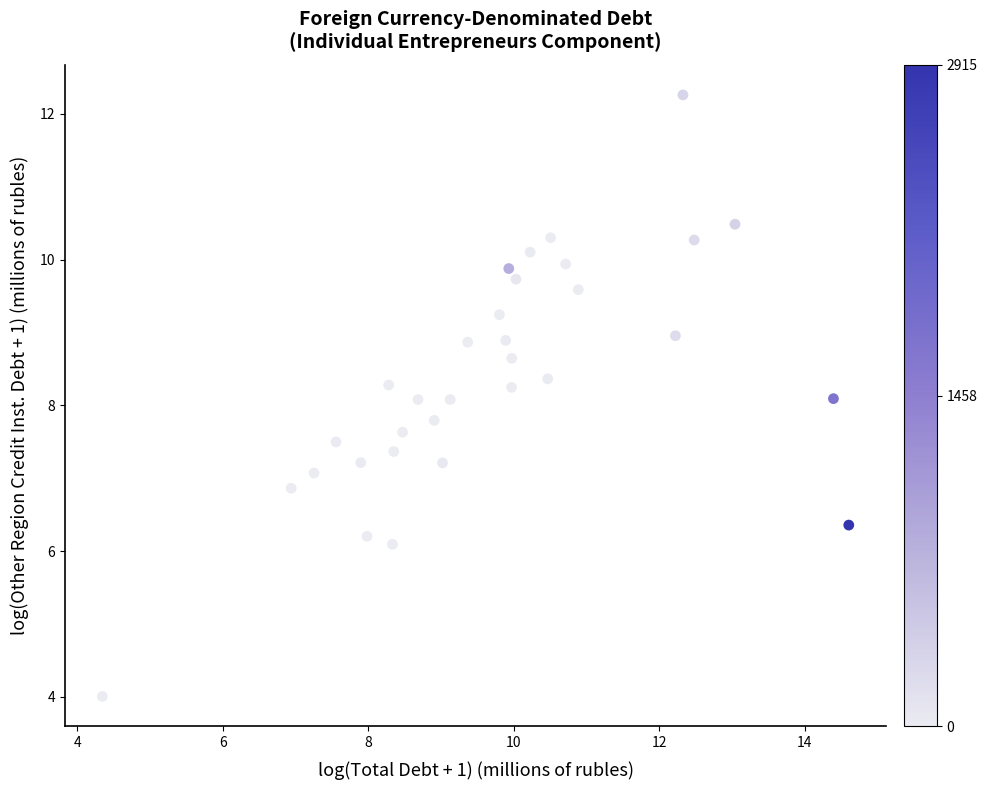

What is the range of Y values (max minus min)?

8.3